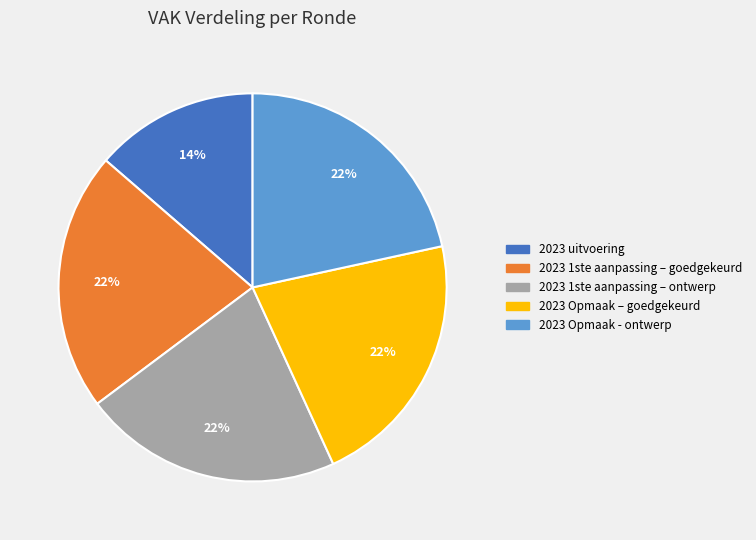

To the nearest percent, what is the average slice percentage?

20%